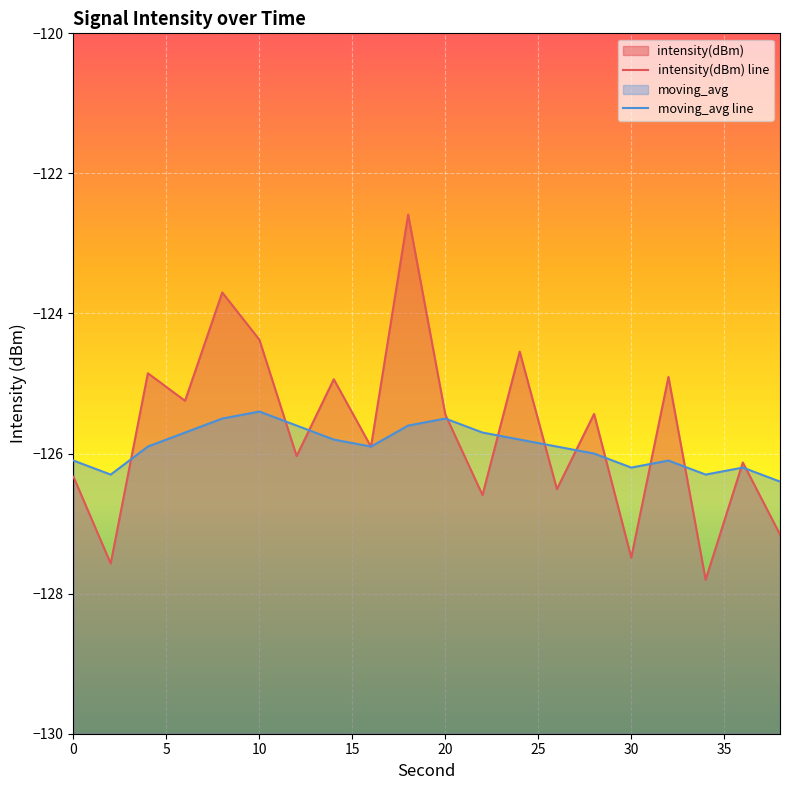

How many times do moving_avg line and intensity(dBm) line cross each other?

14